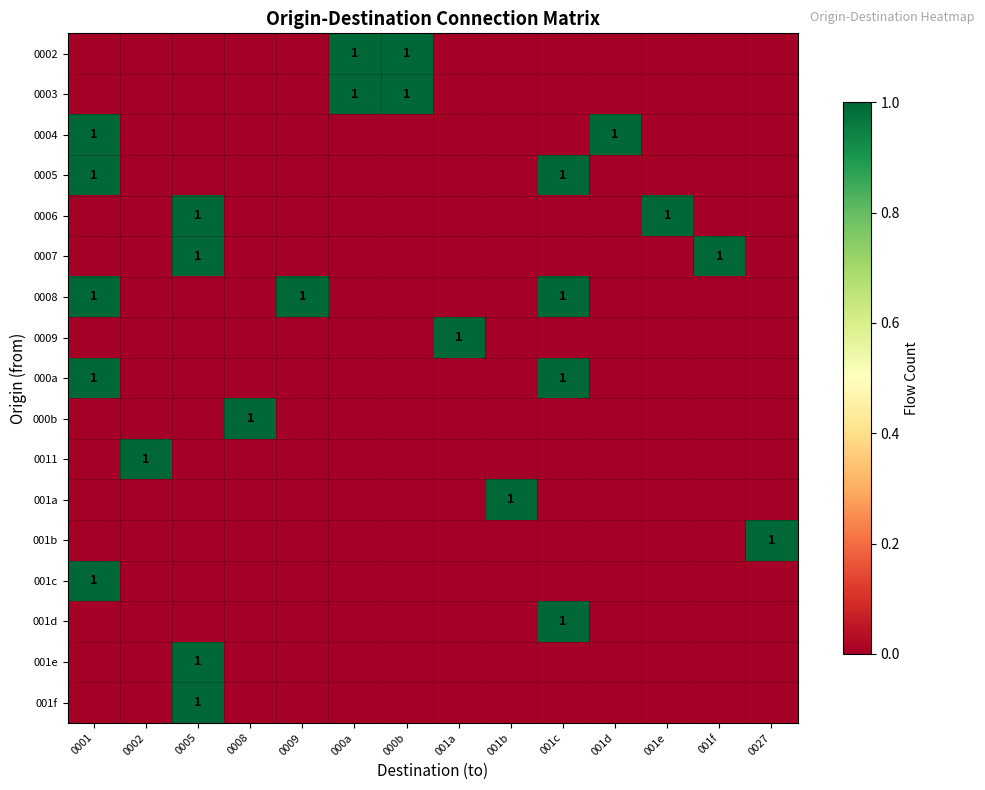

The value of 0008 at 0009 is 1. True or false?

True